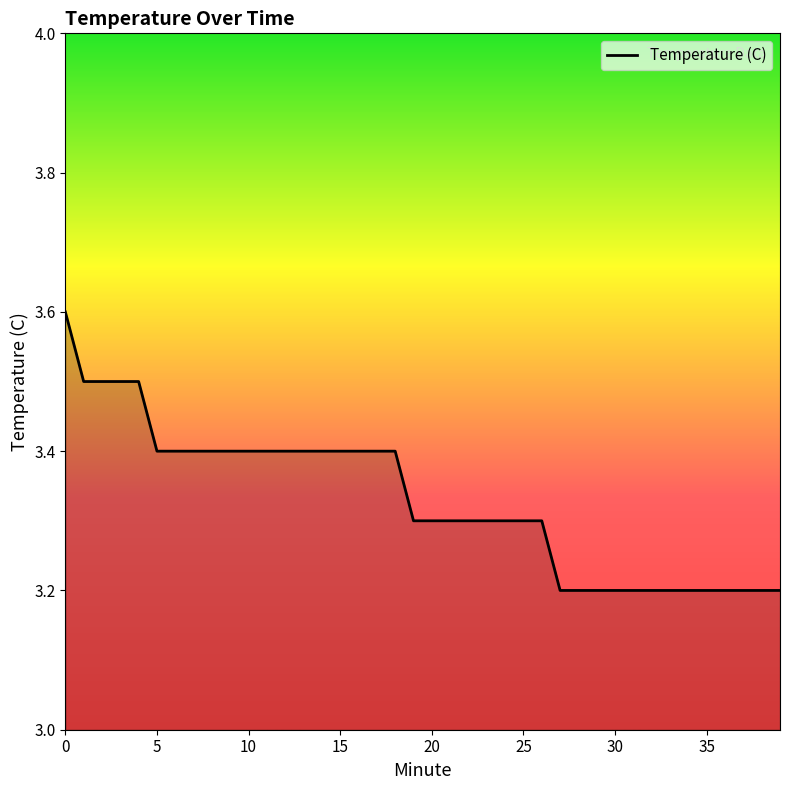

What is the maximum value shown in the chart?

3.6